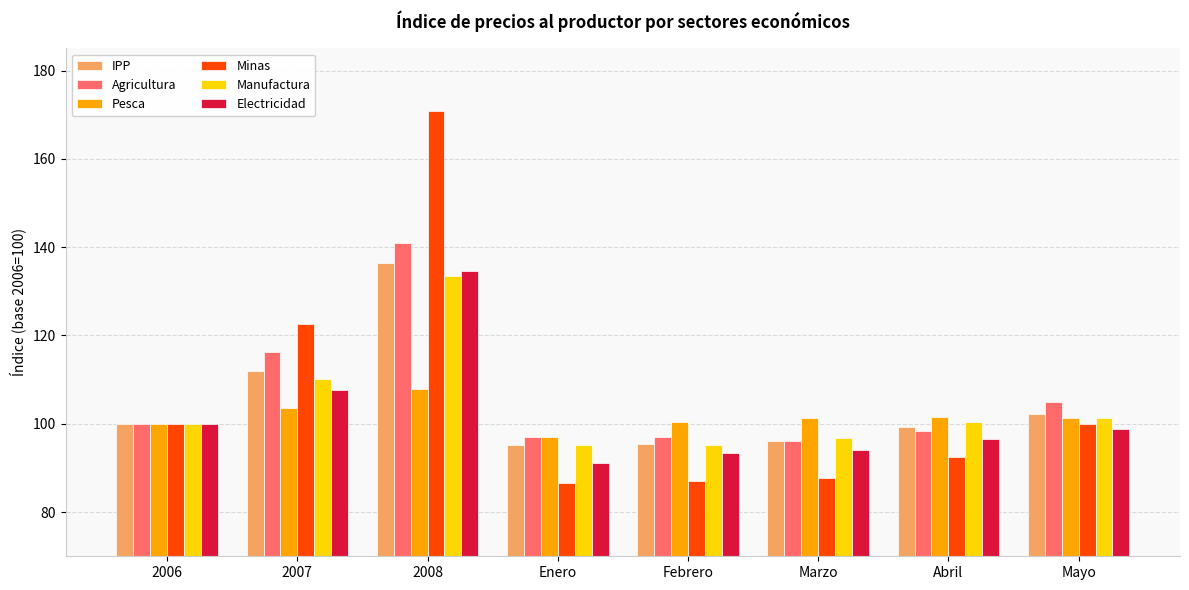

Are the bars horizontal?

No